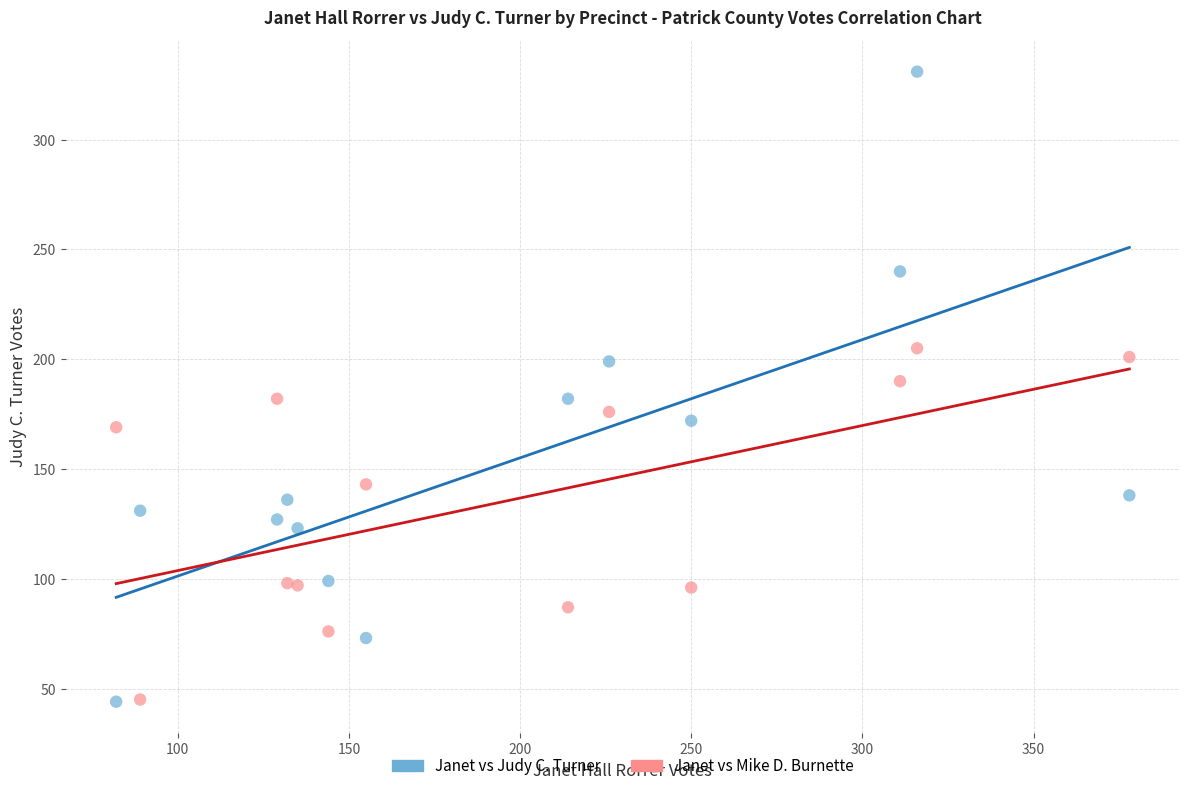

Which series contains the highest Y value?

Janet vs Judy C. Turner